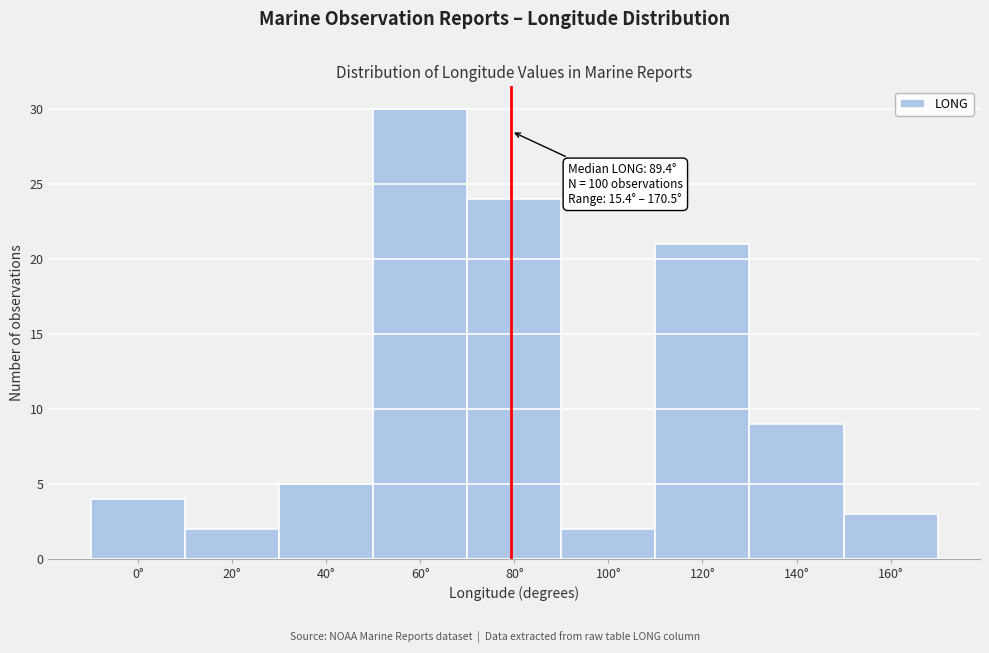

Reading right to left, extract all data points from this chart.

3	9	21	2	24	30	5	2	4